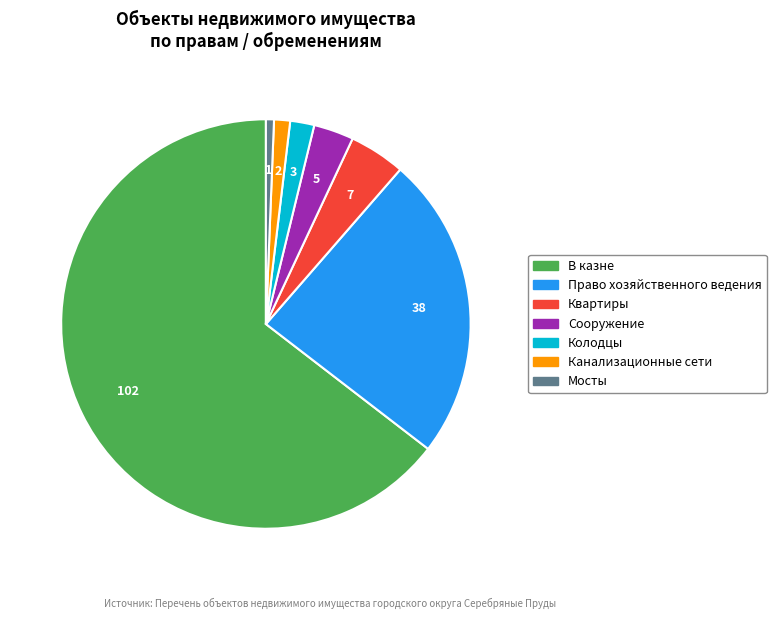

What is the smallest slice in the pie chart?

Мосты